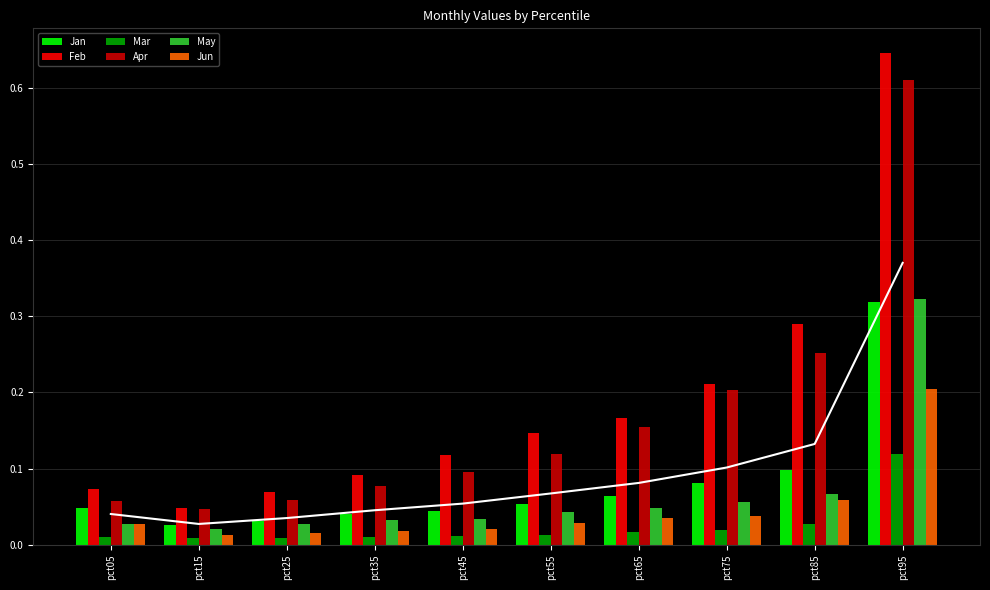

How many distinct data groups are displayed?

6